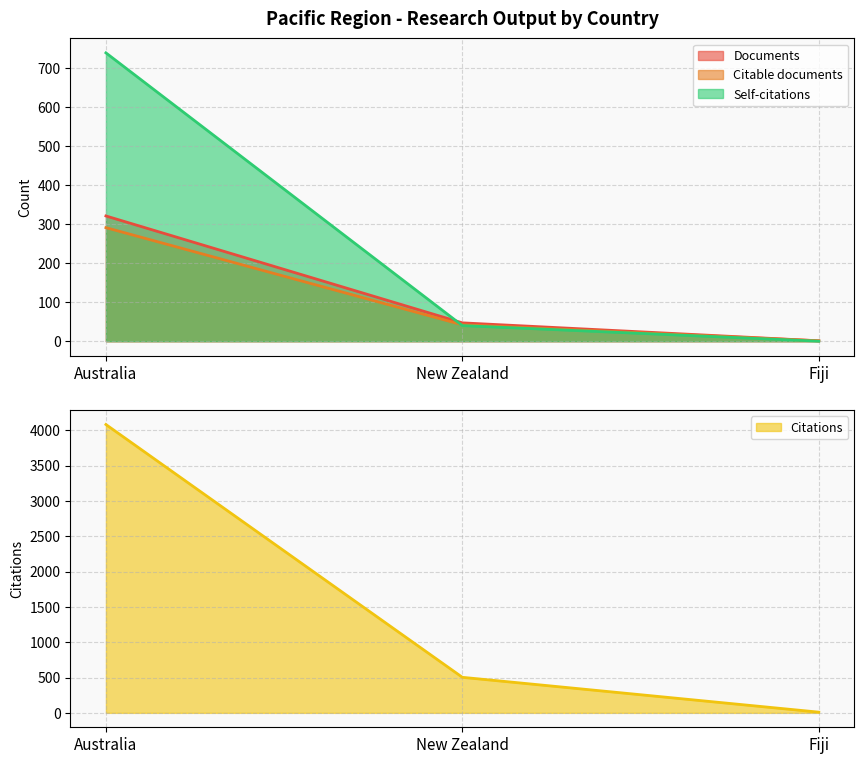

Is the value of Self-citations at Australia greater than the value of Citations at Australia?

No